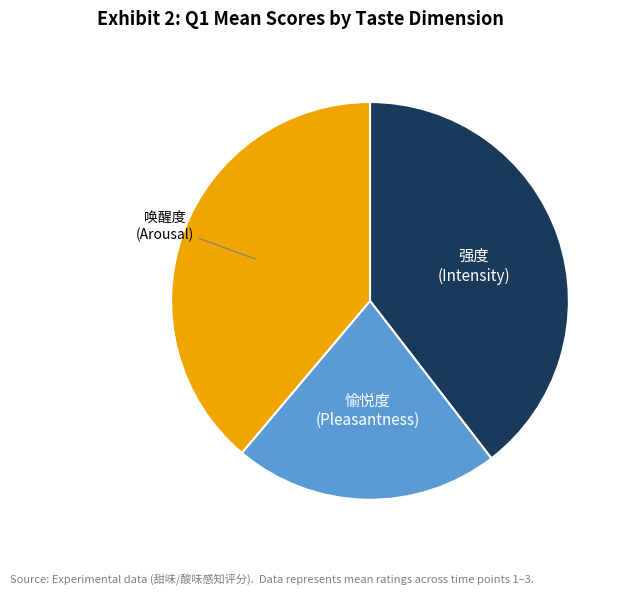

Is there a majority slice in this chart?

No